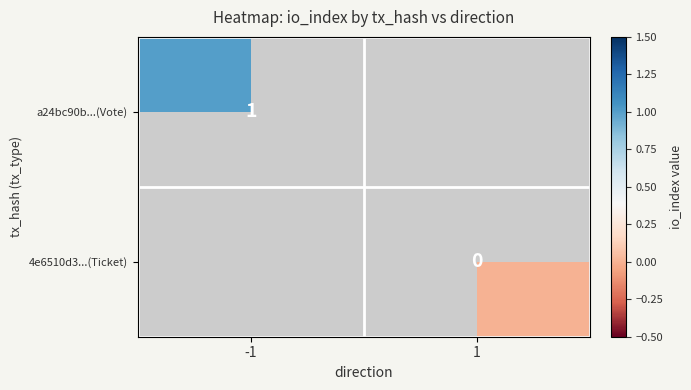

True or false: a24bc90b...(Vote) has a value of 1 at -1.

True